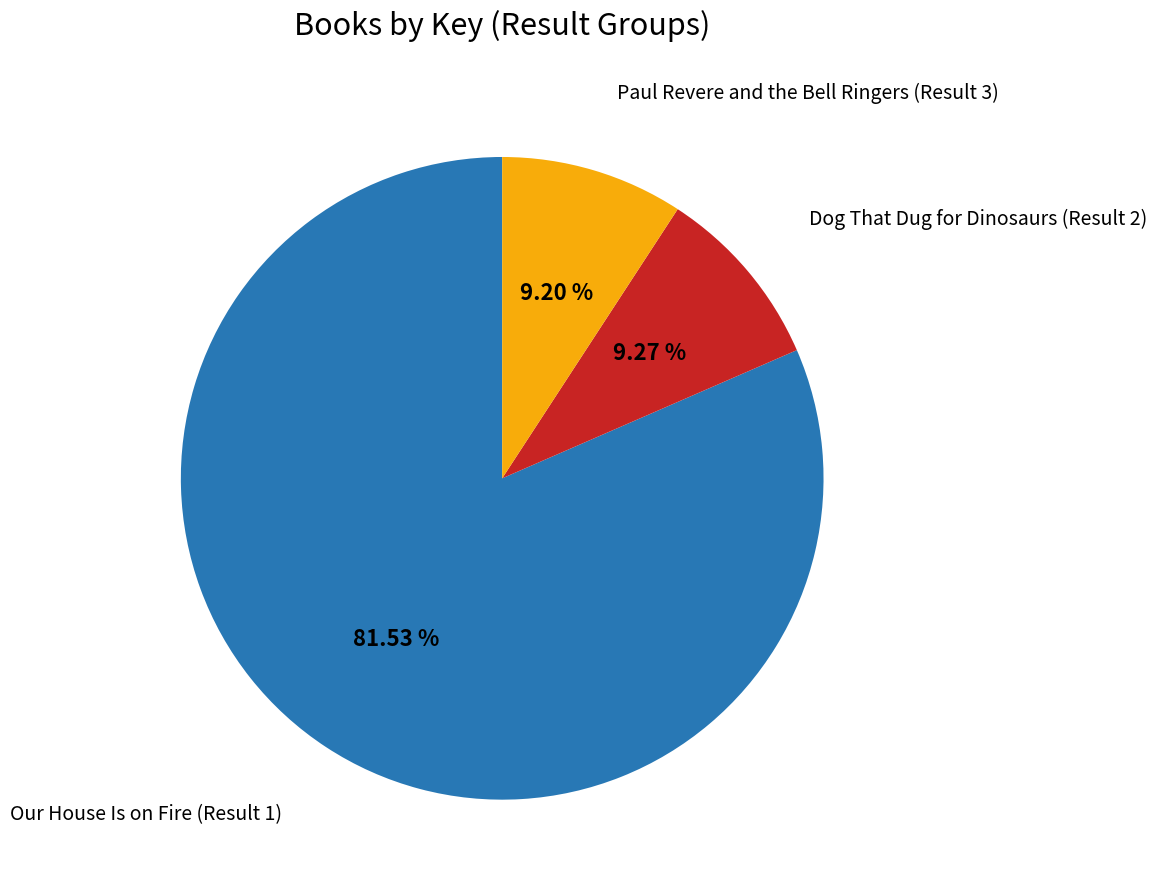

Is there any slice that represents more than half of the pie?

Yes